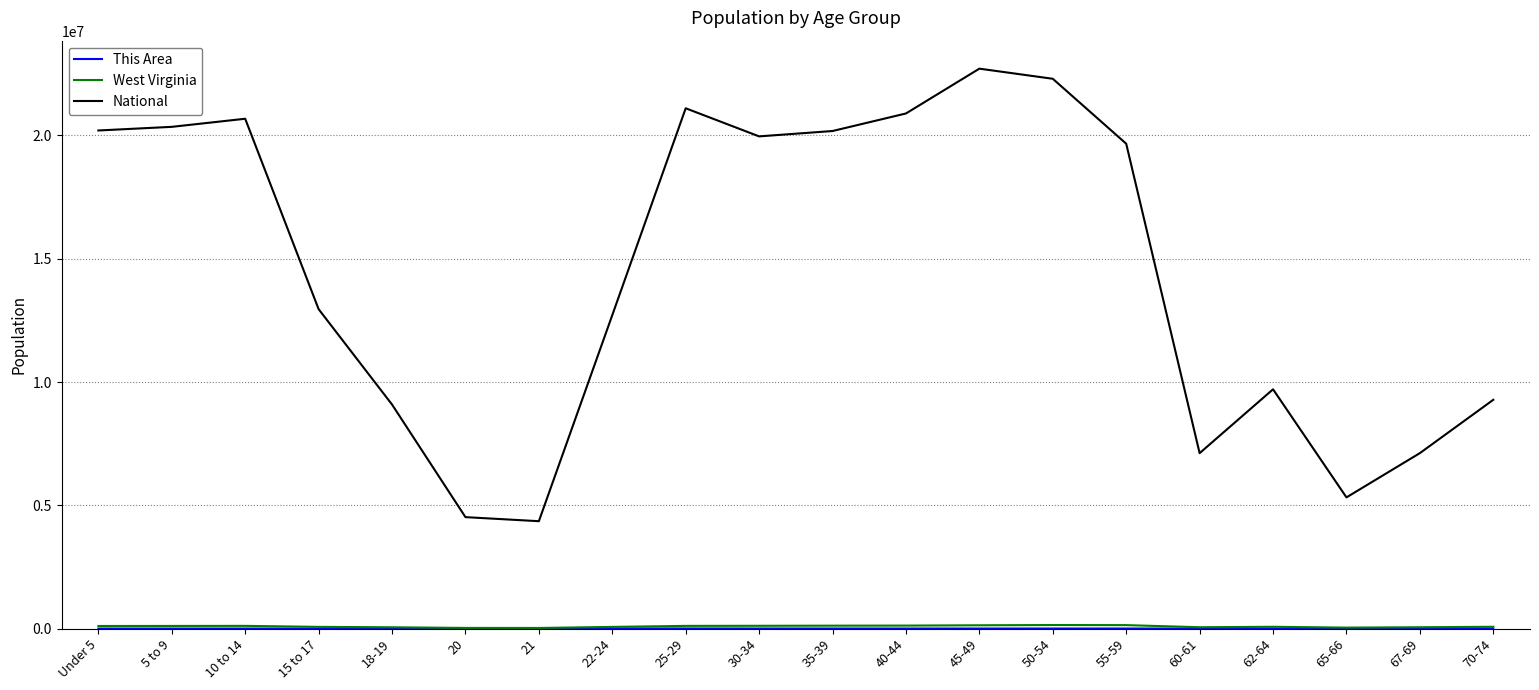

The value of National at 50-54 is 7045188. True or false?

False